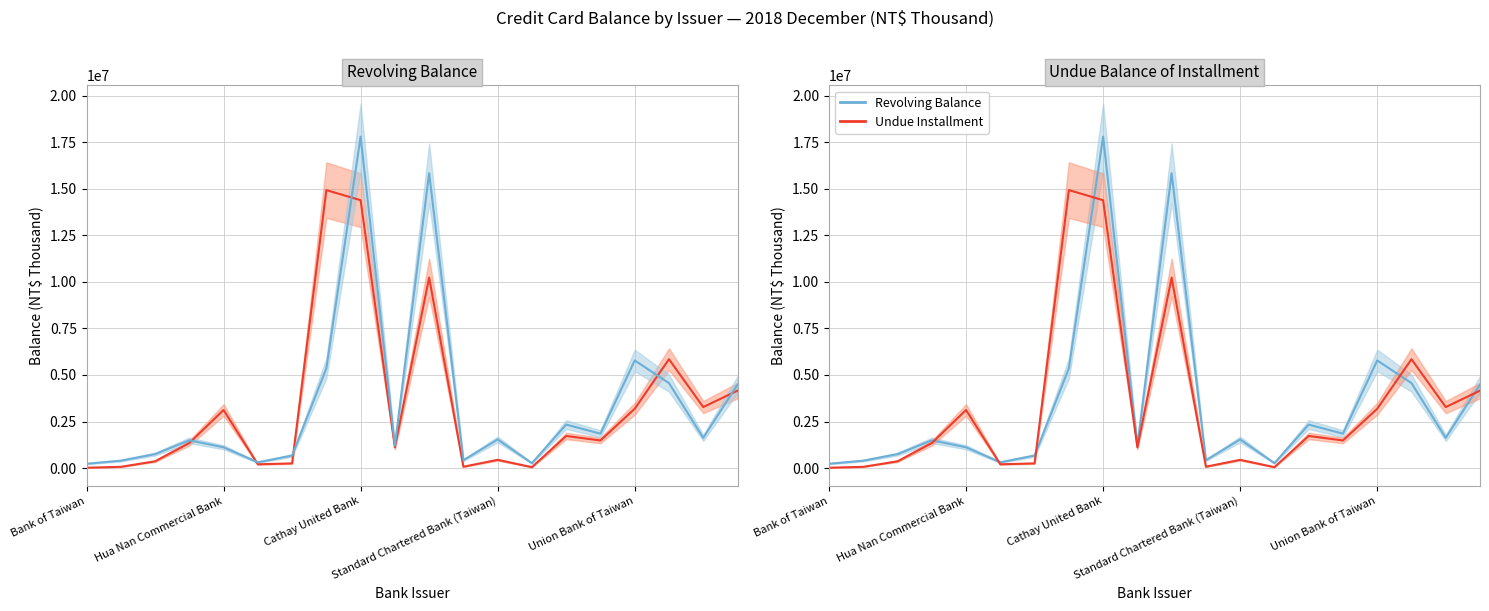

What position from the left is 14?

15